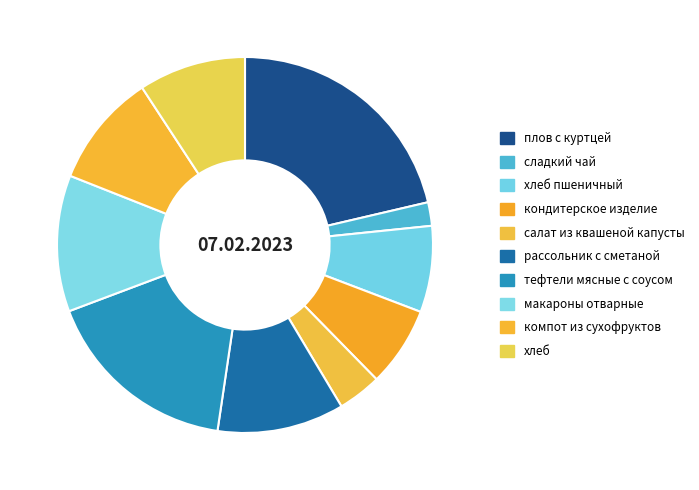

Does салат из квашеной капусты account for over 50% of the chart?

No